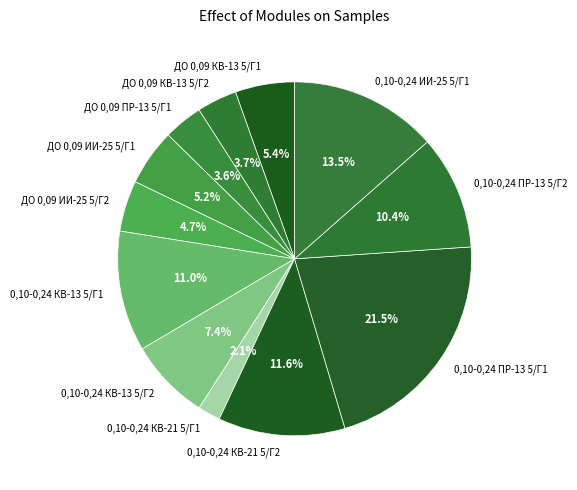

Does any single category account for the majority?

No